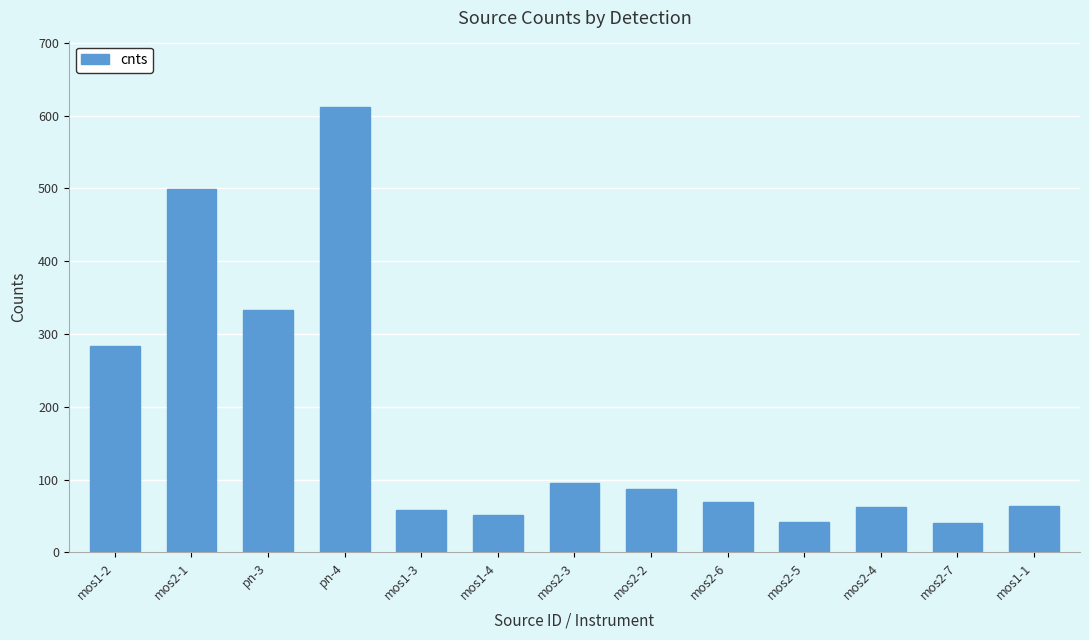

How many bars are there in total?

13